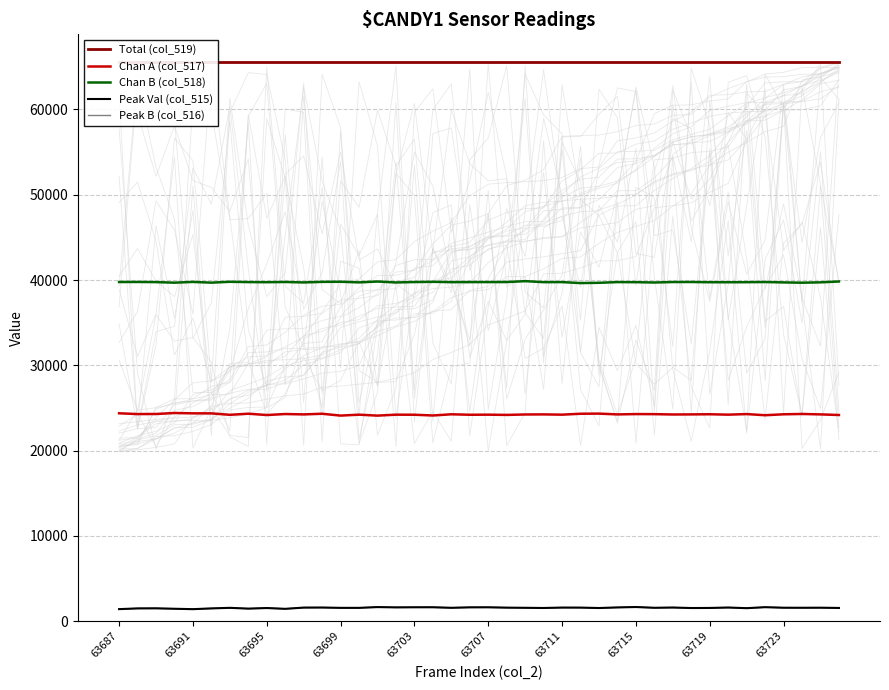

What is the minimum value for Chan A (col_517)?

24095